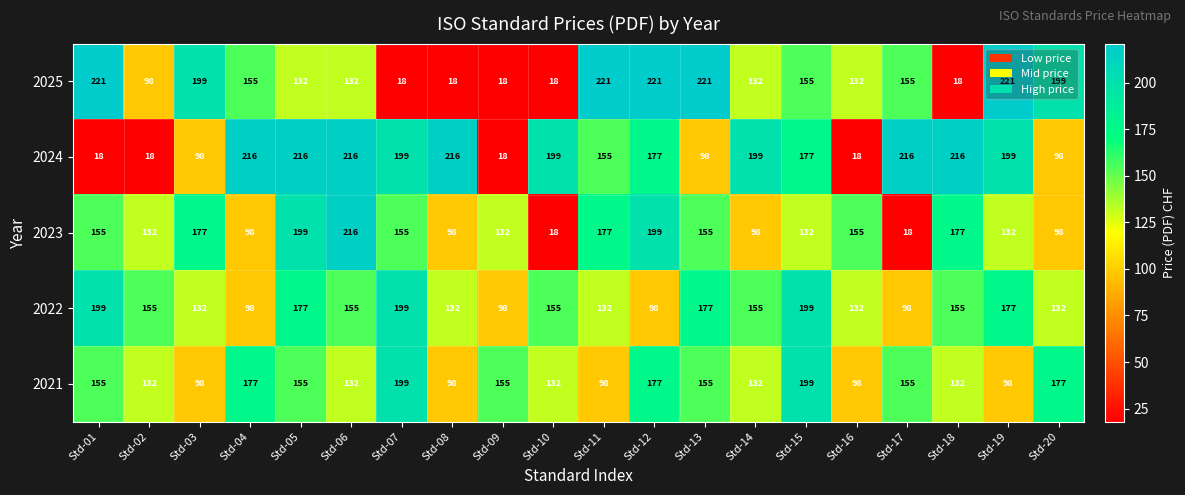

Where does the 2025 series first go above 155?

Std-01